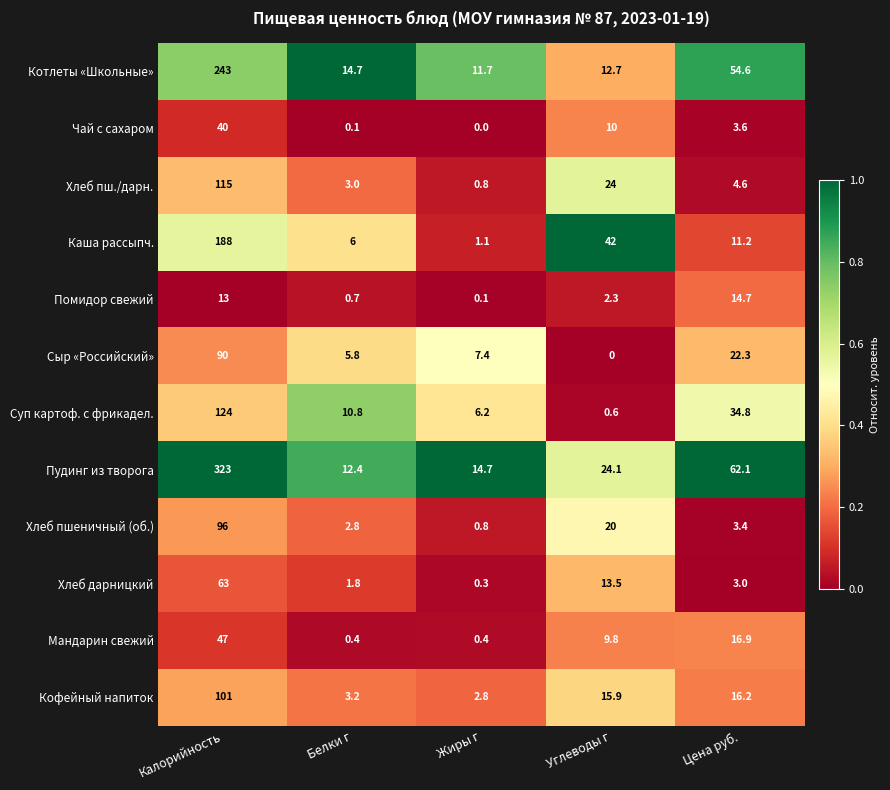

Which series changed the most between Калорийность and Цена руб.?

Пудинг из творога